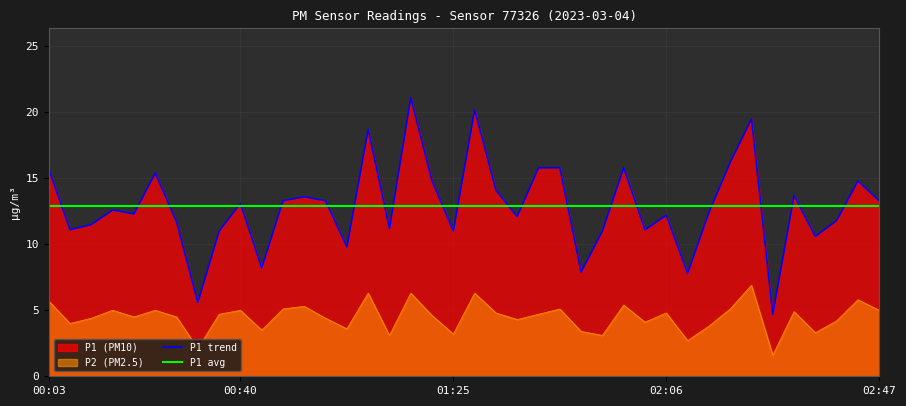

Is it true that P1 trend equals 12.6 at 02:06?

True